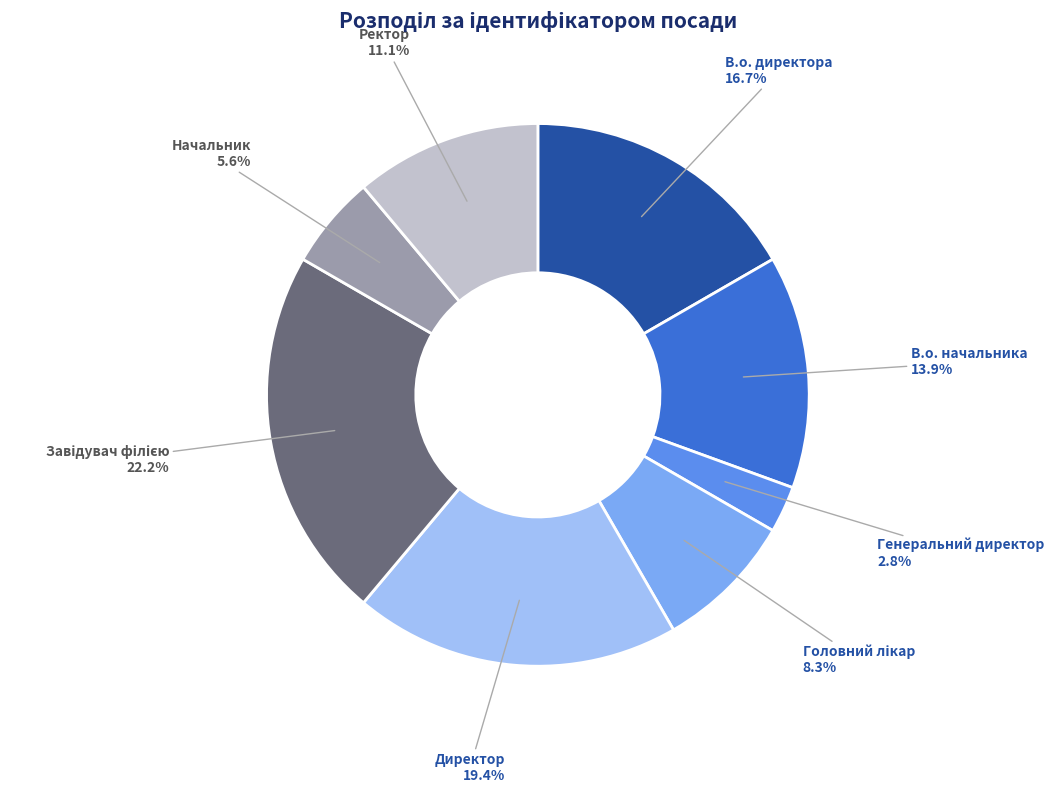

To the nearest percent, what percentage of the pie is В.о. директора?

17%